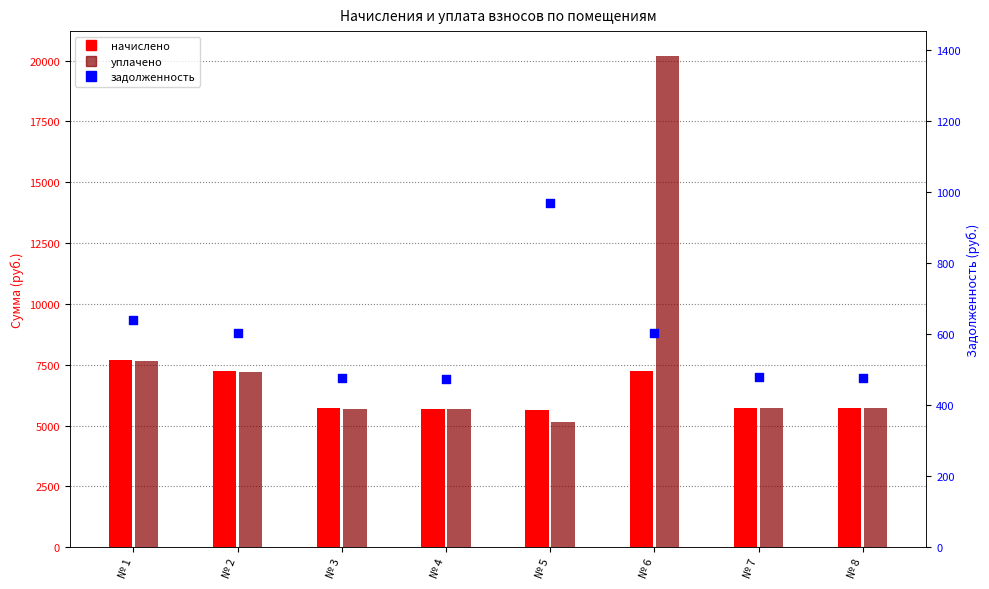

At how many categories does at least one series exceed 19934?

1